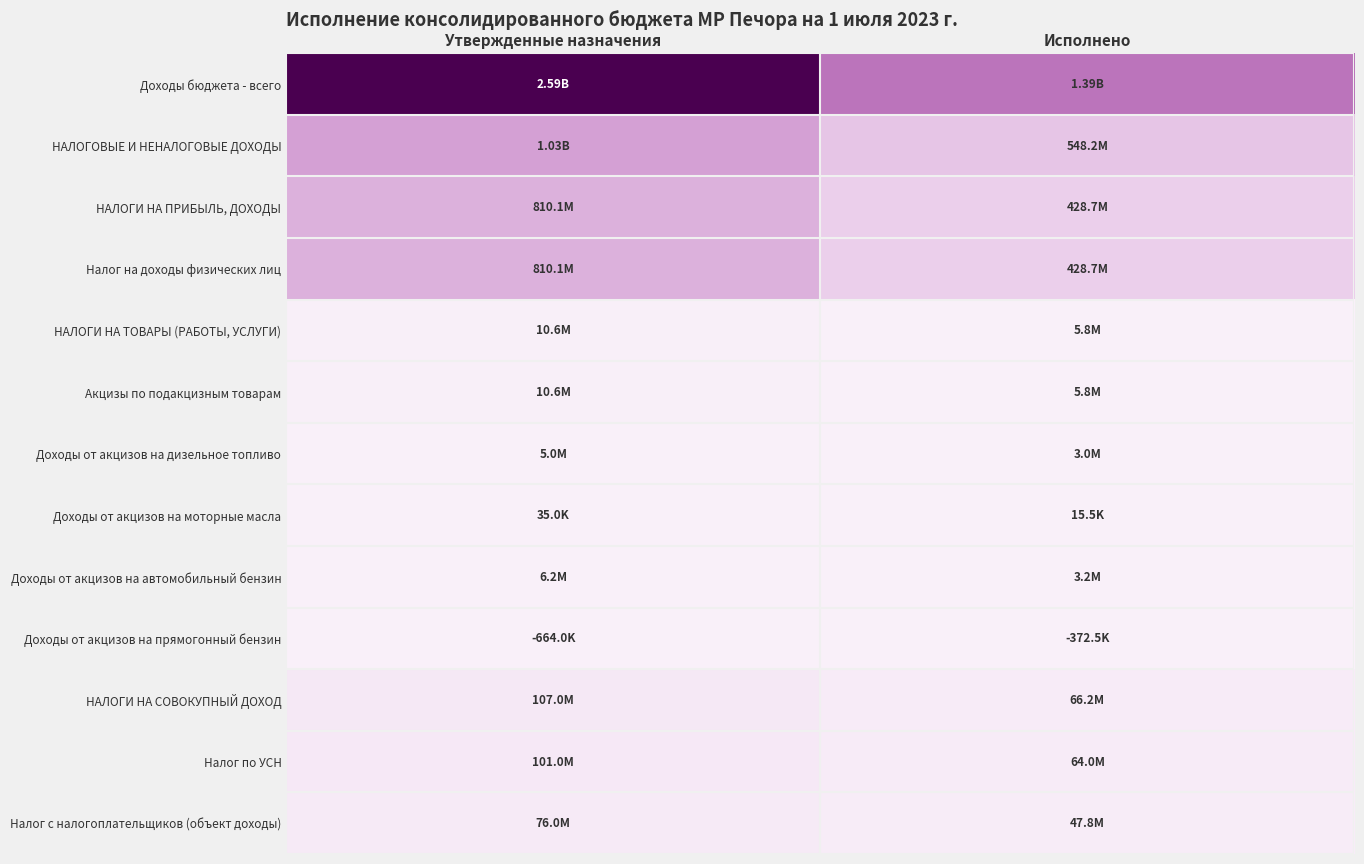

Reading left to right, transcribe all the data shown in this chart.

Доходы бюджета - всего: Утвержденные назначения=2592248579.8	Исполнено=1392968055.2
НАЛОГОВЫЕ И НЕНАЛОГОВЫЕ ДОХОДЫ: Утвержденные назначения=1029703150.0	Исполнено=548160921.3
НАЛОГИ НА ПРИБЫЛЬ, ДОХОДЫ: Утвержденные назначения=810121000.0	Исполнено=428724566.0
Налог на доходы физических лиц: Утвержденные назначения=810121000.0	Исполнено=428724566.0
НАЛОГИ НА ТОВАРЫ (РАБОТЫ, УСЛУГИ): Утвержденные назначения=10628800.0	Исполнено=5792077.1
Акцизы по подакцизным товарам: Утвержденные назначения=10628800.0	Исполнено=5792077.1
Доходы от акцизов на дизельное топливо: Утвержденные назначения=5034400.0	Исполнено=2985844.9
Доходы от акцизов на моторные масла: Утвержденные назначения=35000.0	Исполнено=15520.3
Доходы от акцизов на автомобильный бензин: Утвержденные назначения=6223400.0	Исполнено=3163256.4
Доходы от акцизов на прямогонный бензин: Утвержденные назначения=0.0	Исполнено=0.0
НАЛОГИ НА СОВОКУПНЫЙ ДОХОД: Утвержденные назначения=106987000.0	Исполнено=66246212.2
Налог по УСН: Утвержденные назначения=101000000.0	Исполнено=63968593.6
Налог с налогоплательщиков (объект доходы): Утвержденные назначения=76000000.0	Исполнено=47761413.6